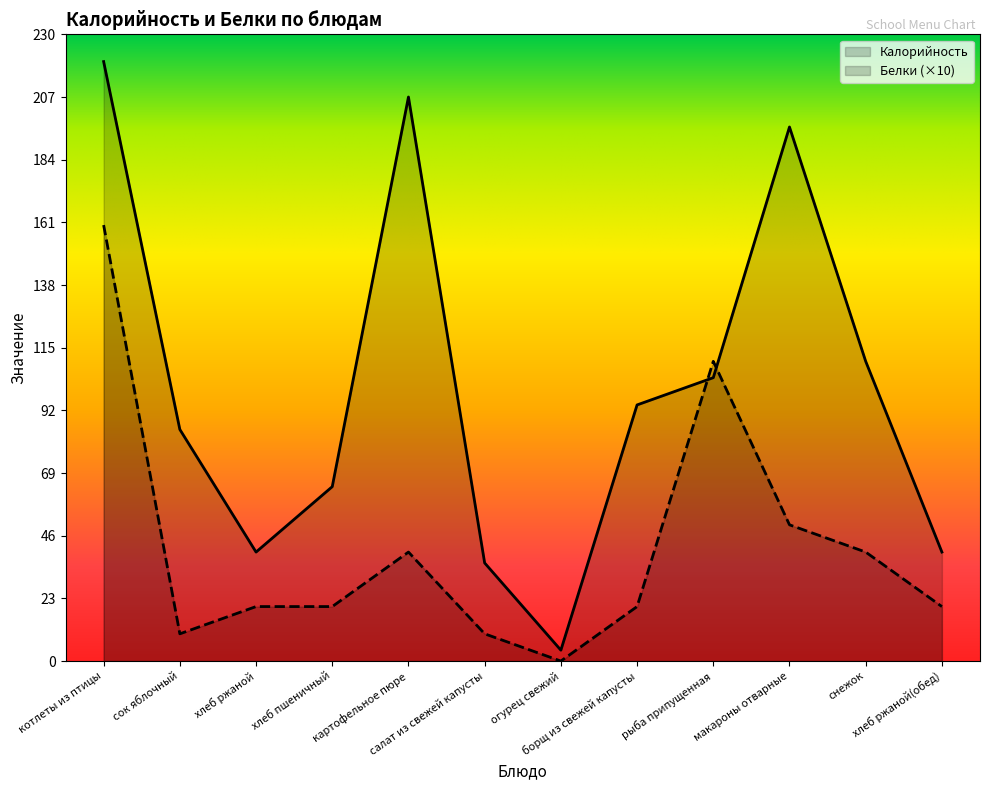

At which label does Калорийность reach its minimum?

огурец свежий